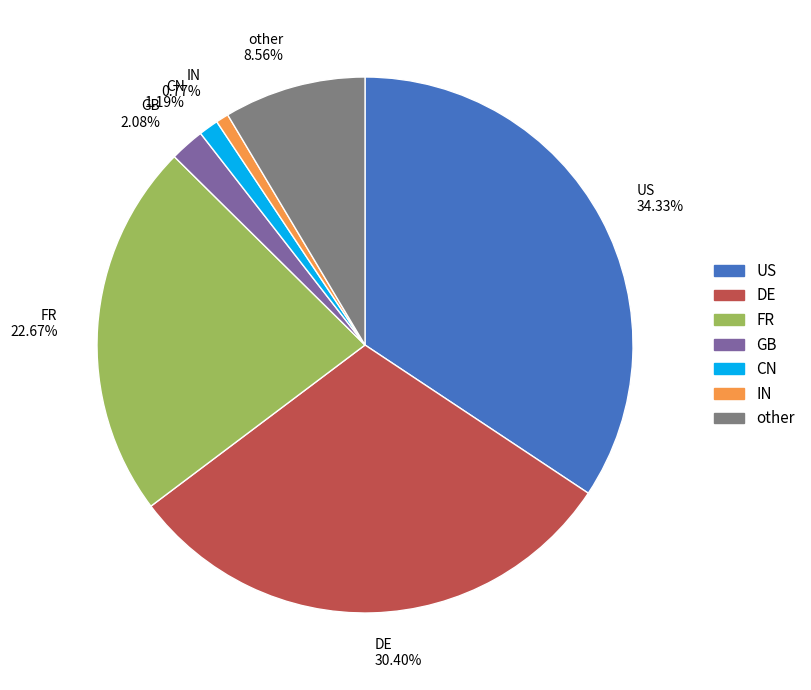

To the nearest percent, what is the difference between the largest and smallest slice percentages?

34%